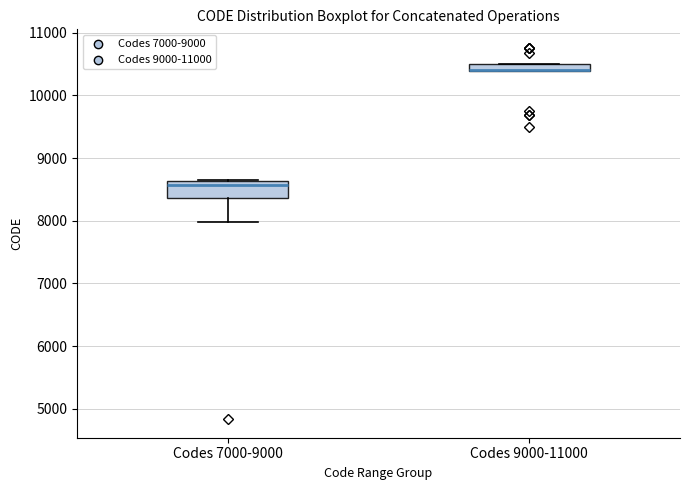

Which box is the tallest, from its lower edge to its upper edge?

Codes 7000-9000